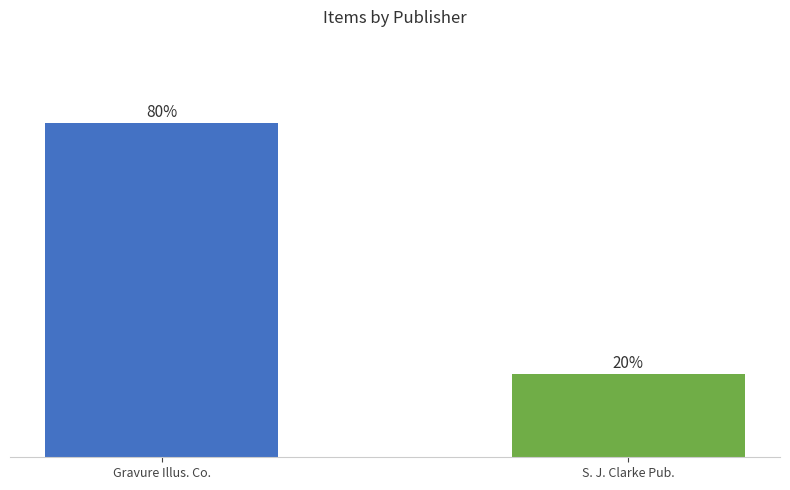

Are the bars horizontal?

No